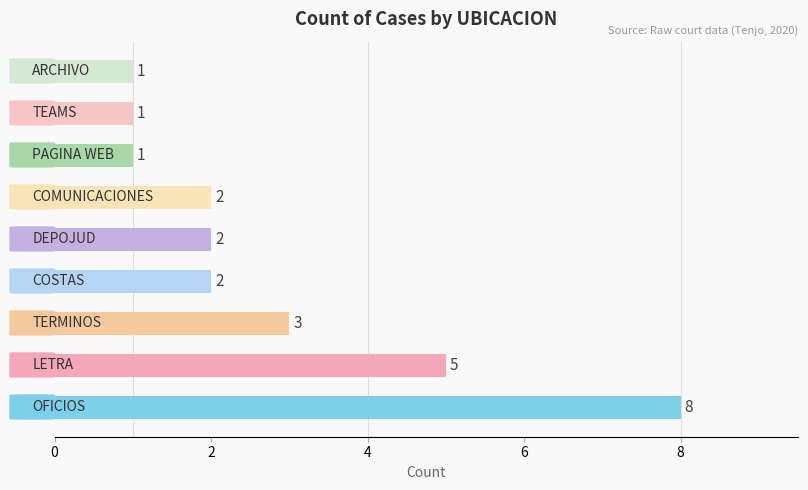

What is the smallest value displayed?

1